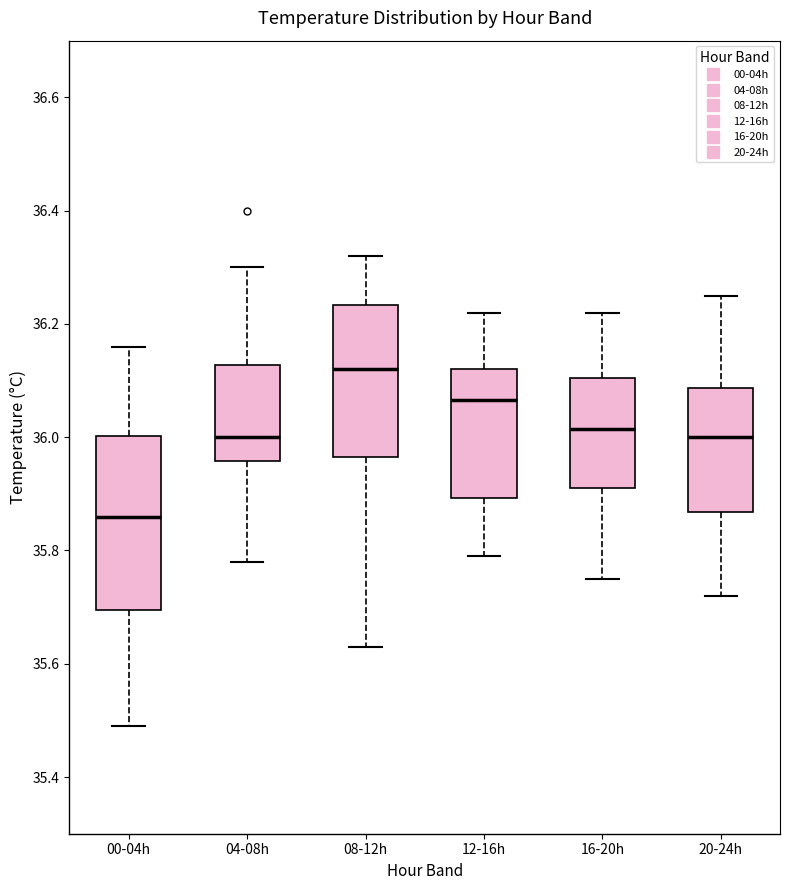

Which box is the tallest, from its lower edge to its upper edge?

00-04h